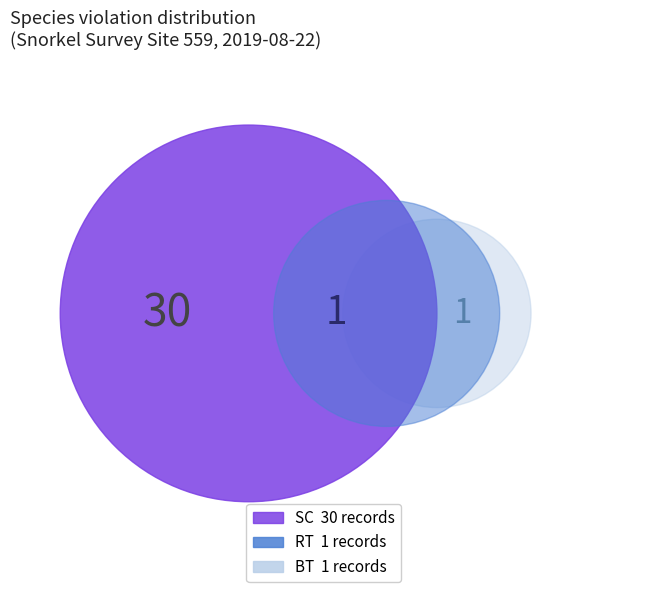

The U5 slice represents 1% of the pie. True or false?

False